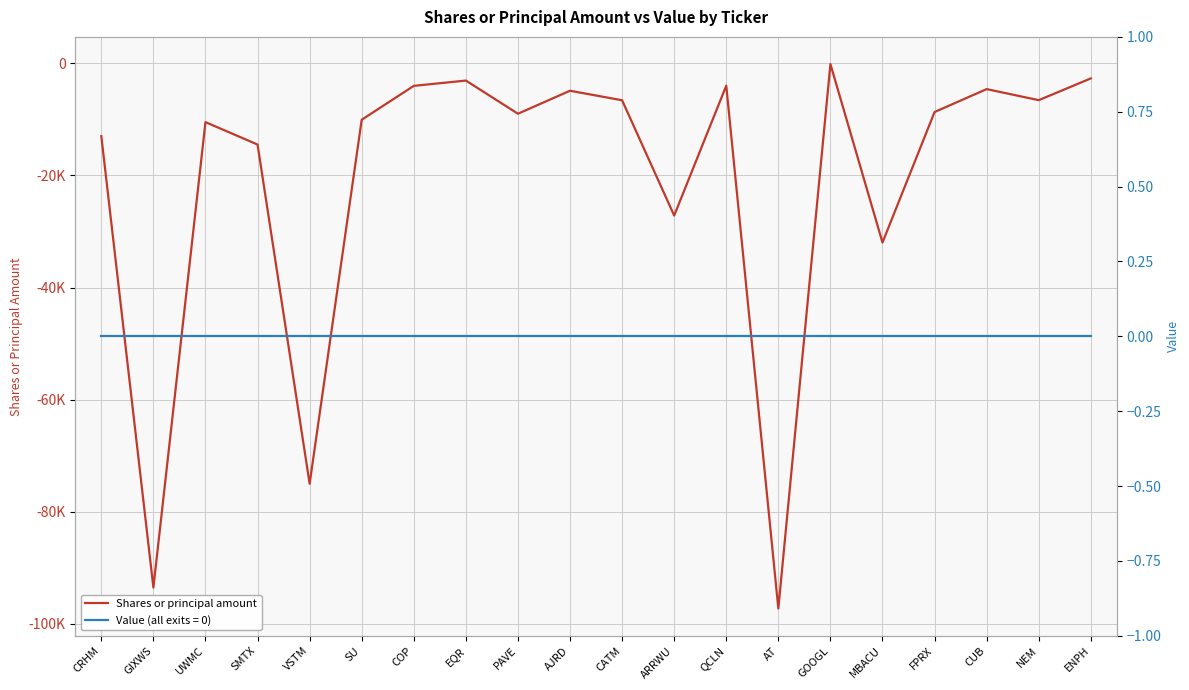

What is the greatest value displayed?

-150